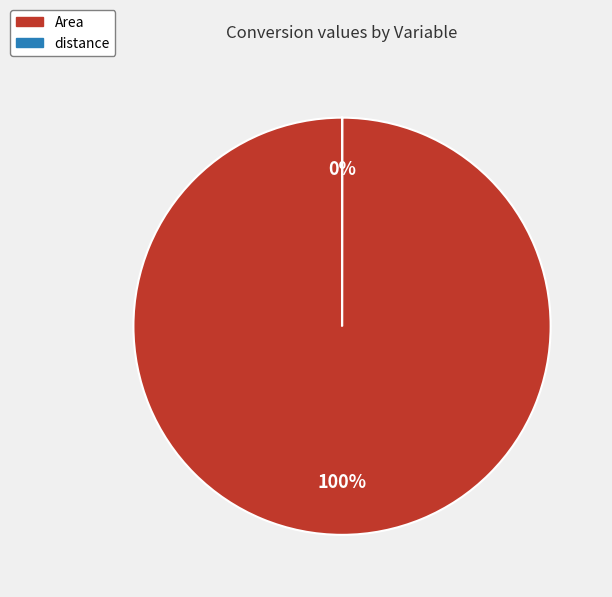

Which slice is the largest?

Area